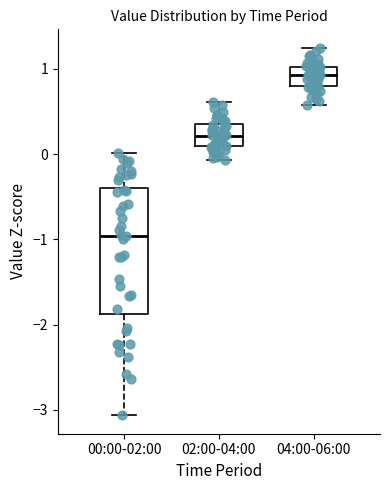

Reading left to right, transcribe this box plot: for each box, give where its median line is, the range the box spans, and where its two whiskers end, as read against the y-axis. The values are not printed on the chart, so give them approximately, as read against the axis.

00:00-02:00: median -1.0, box -1.9 to -0.4, whiskers -3.1 to 0.0
02:00-04:00: median 0.2, box 0.1 to 0.4, whiskers -0.1 to 0.6
04:00-06:00: median 0.9, box 0.8 to 1.0, whiskers 0.6 to 1.2